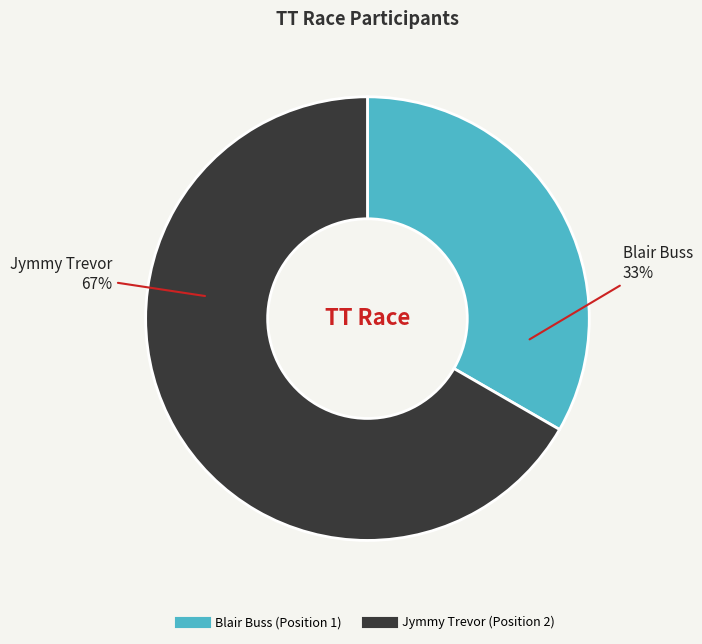

True or false: Blair Buss (Position 1) accounts for 20% of the total.

False